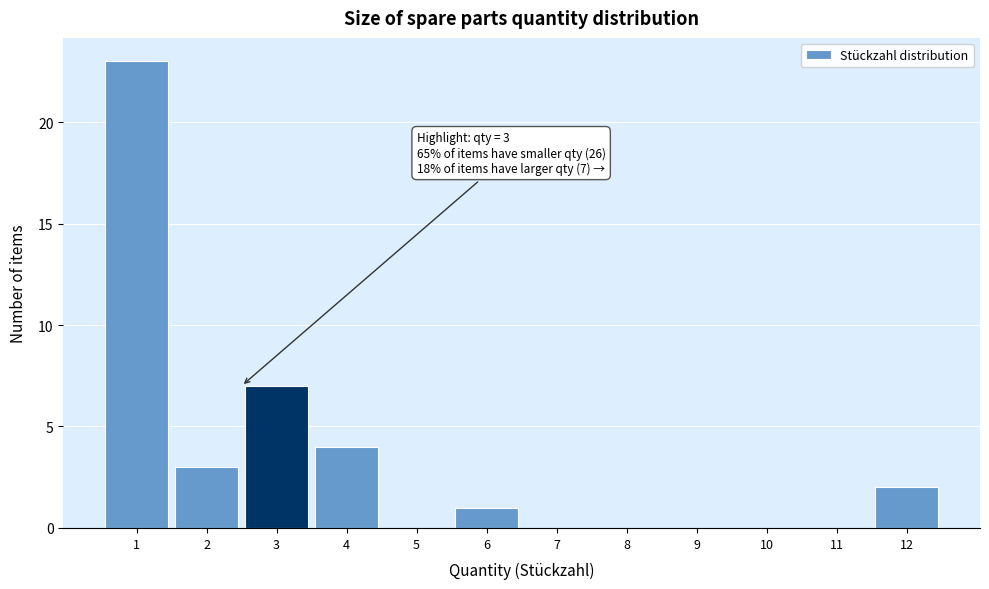

Reading left to right, extract all data points from this chart.

1=23	2=3	3=7	4=4	5=0	6=1	7=0	8=0	9=0	10=0	11=0	12=2